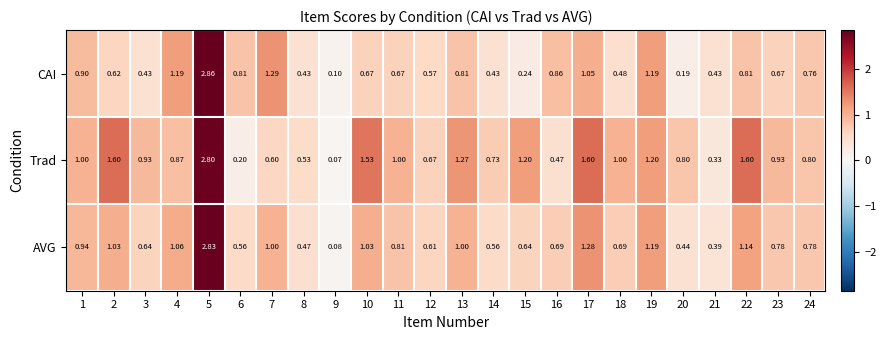

List the series in order of their peak value, highest first.

CAI, AVG, Trad